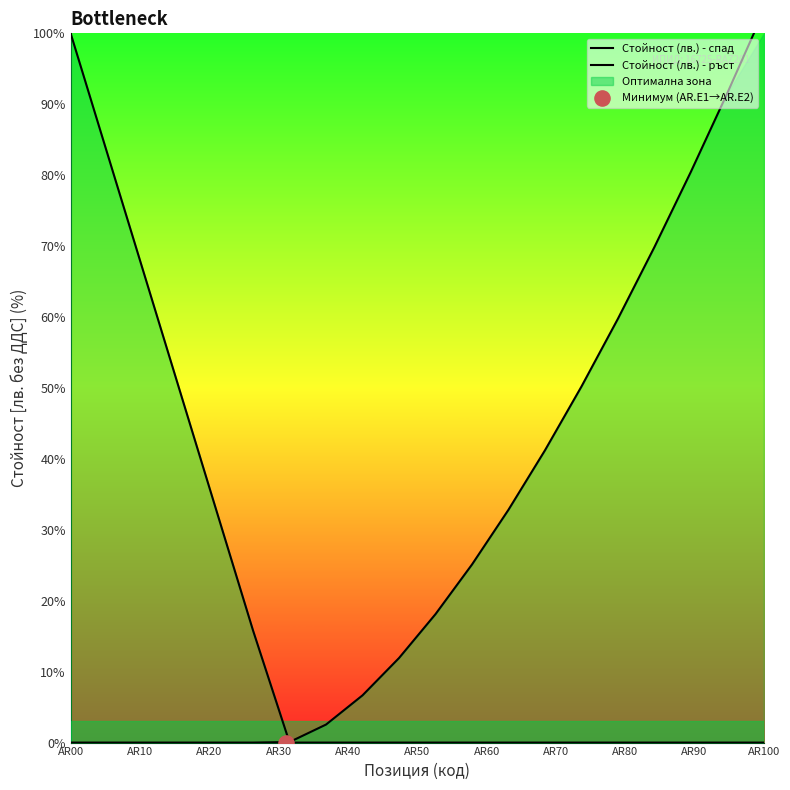

Is the value of Стойност (лв.) - спад at AR60 greater than the value of Стойност (лв.) - ръст at 17?

No